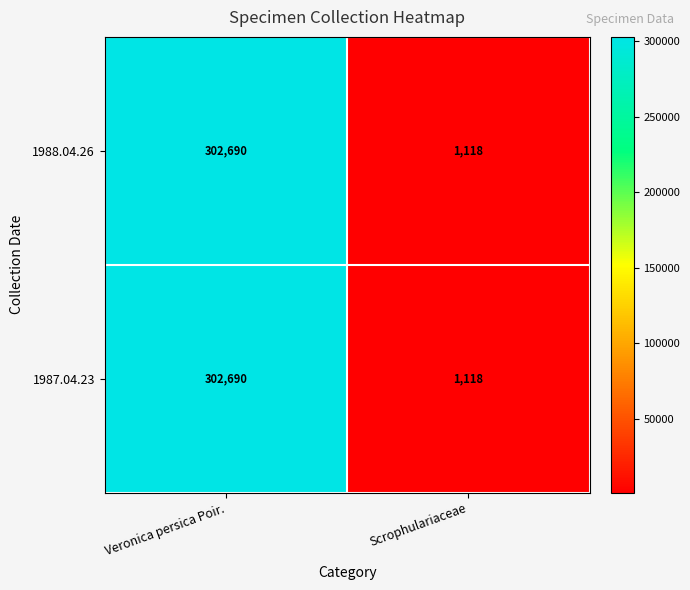

Reading left to right, what are all the values shown in this chart?

1988.04.26: Veronica persica Poir.=302690	Scrophulariaceae=1118
1987.04.23: Veronica persica Poir.=302690	Scrophulariaceae=1118